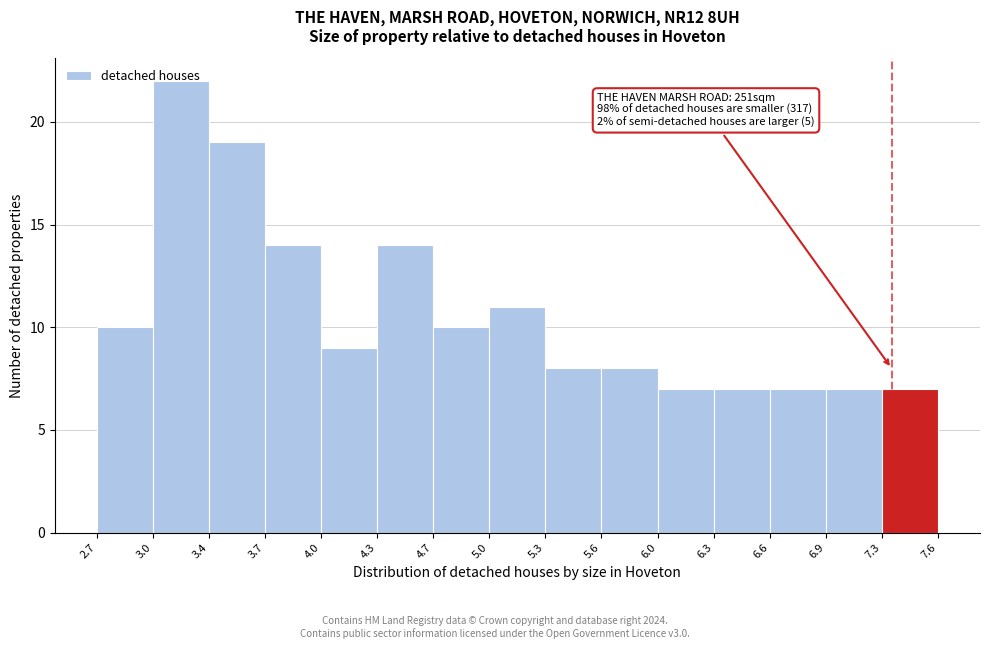

Over which range of the x-axis is the bar tallest?

3.0 to 3.4